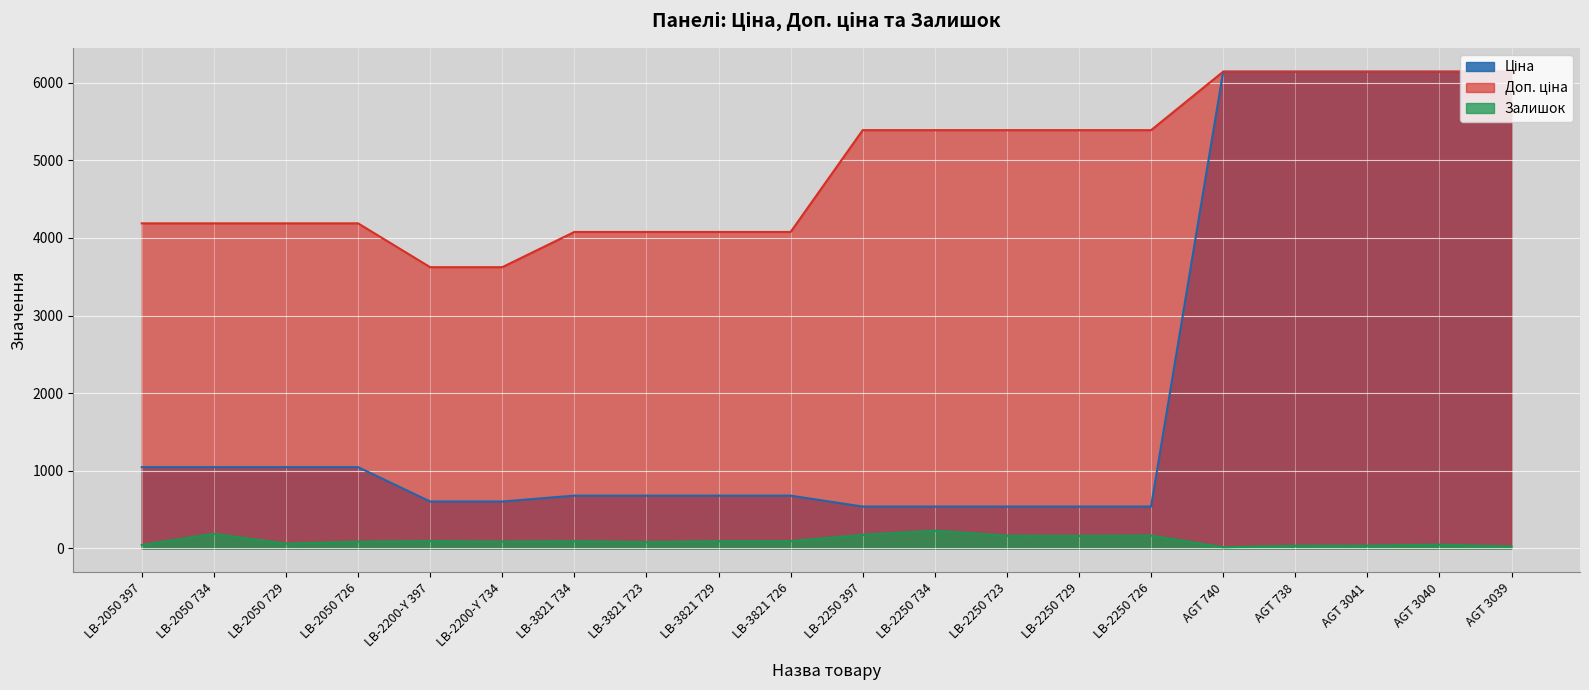

What is the label of the 8th point from the left?

LB-3821 723